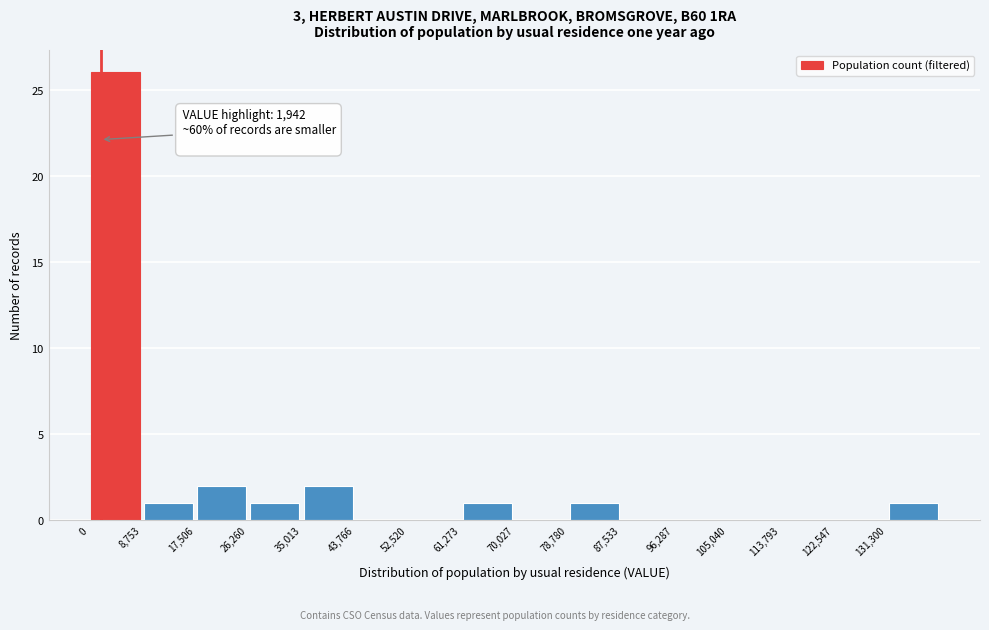

Which range on the x-axis has the tallest bar?

0 to 9000